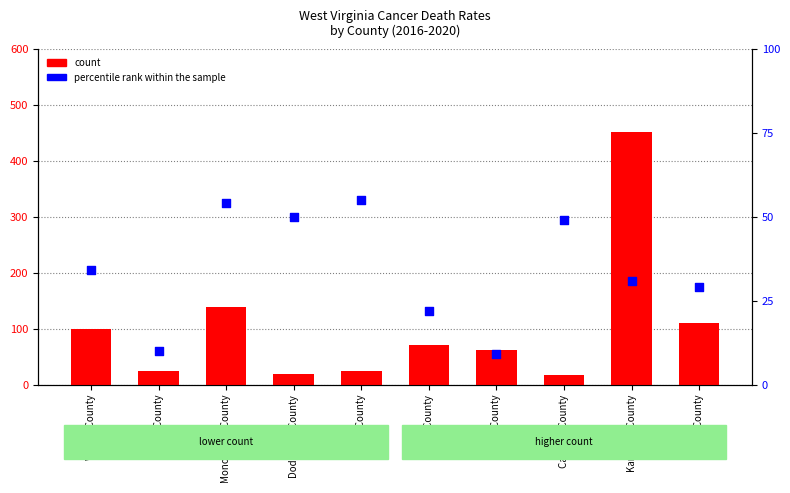

What is the total value across all series at Doddridge County?

69